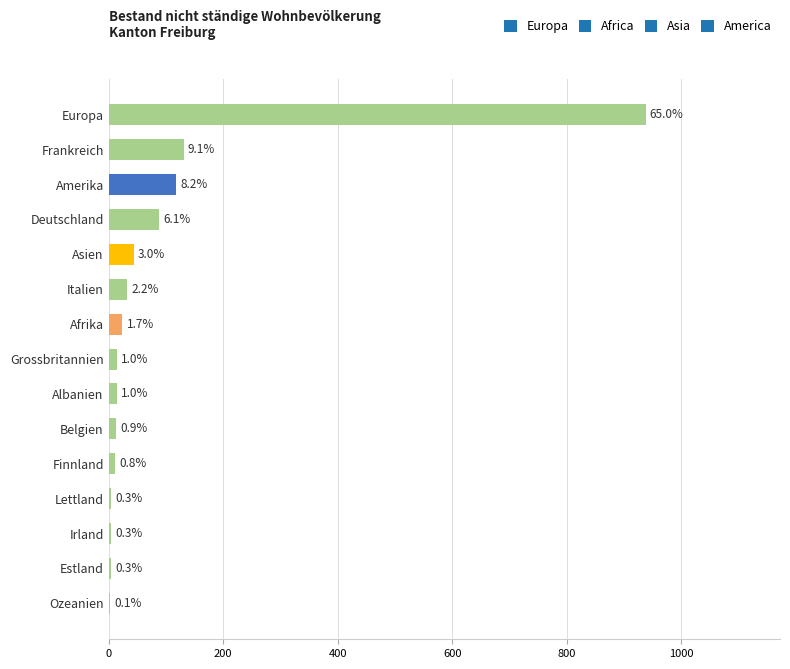

Are the bars horizontal?

Yes